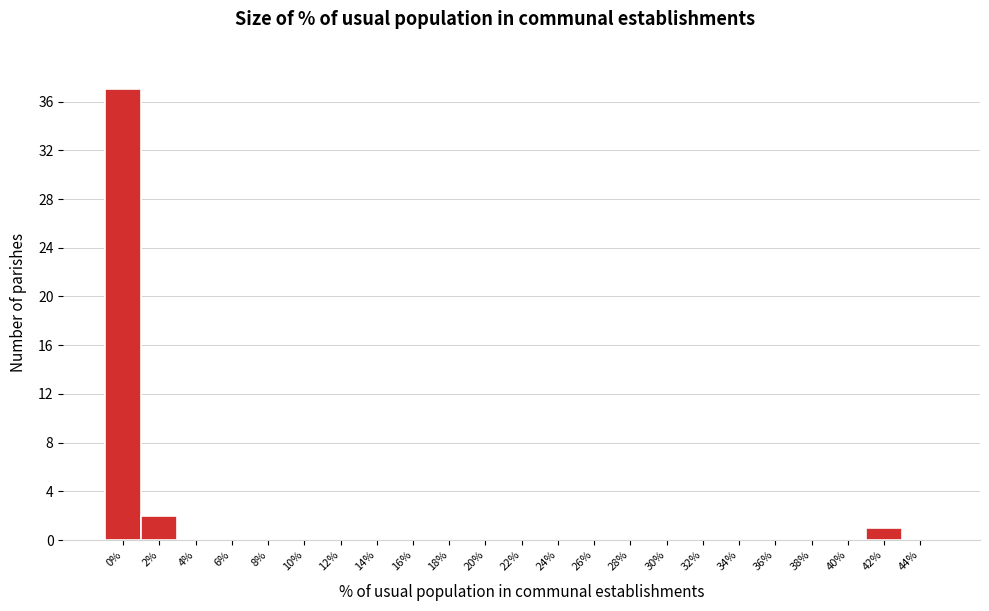

Reading left to right, list all the values displayed in this chart.

0%=37	2%=2	4%=0	6%=0	8%=0	10%=0	12%=0	14%=0	16%=0	18%=0	20%=0	22%=0	24%=0	26%=0	28%=0	30%=0	32%=0	34%=0	36%=0	38%=0	40%=0	42%=1	44%=0